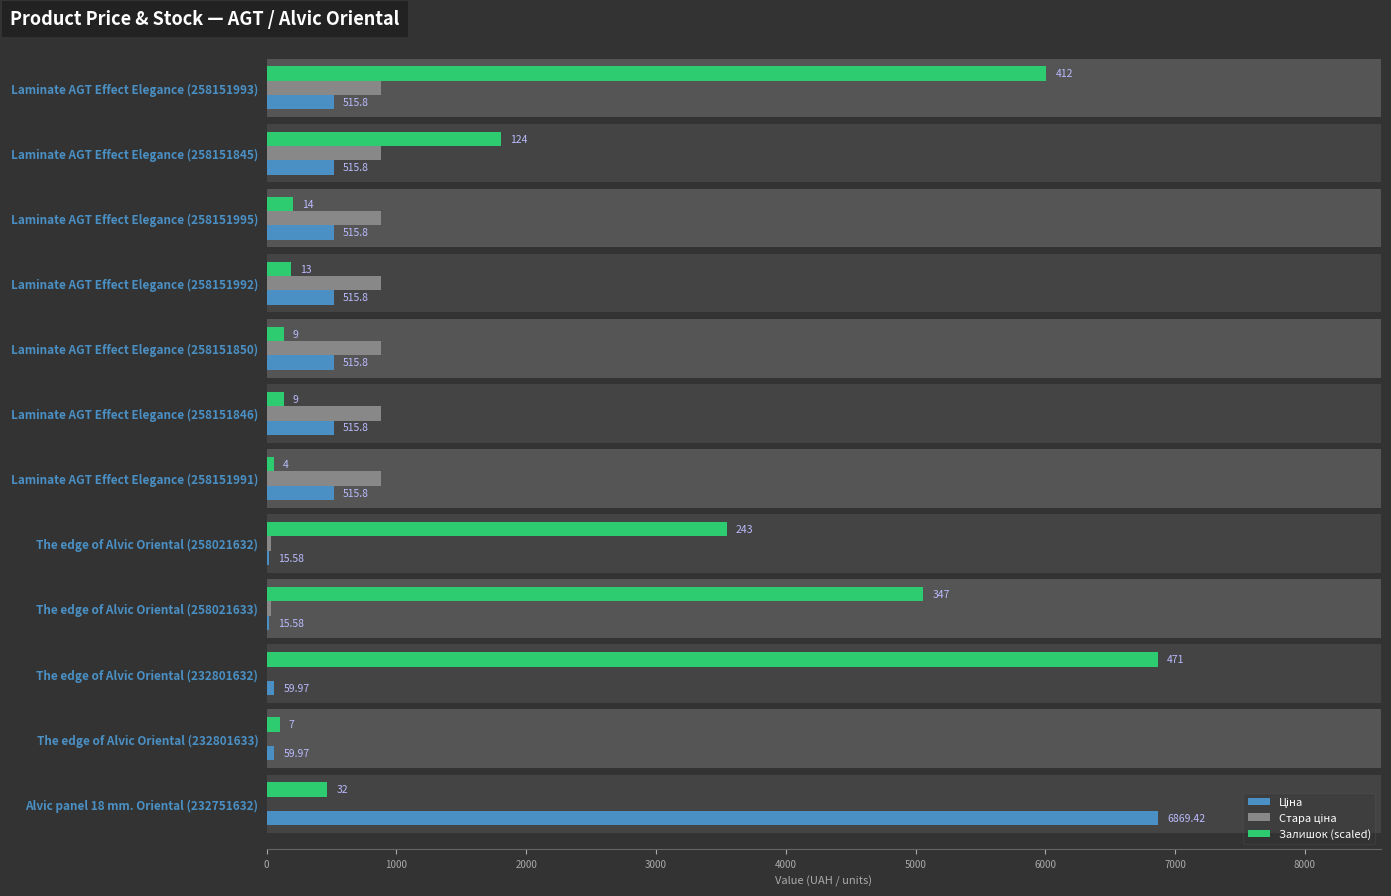

What is the highest value of the Ціна series?

6869.4